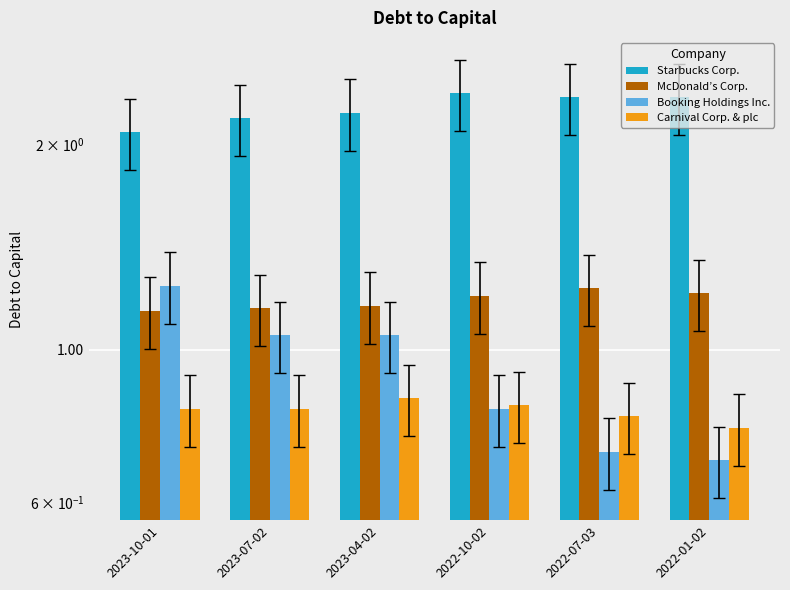

List the series in order of their peak value, lowest first.

Carnival Corp. & plc, McDonald’s Corp., Booking Holdings Inc., Starbucks Corp.